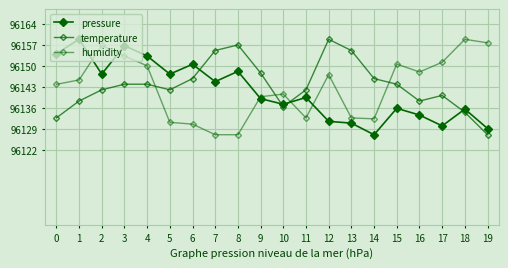

At which category does the chart reach its peak across all series?

1